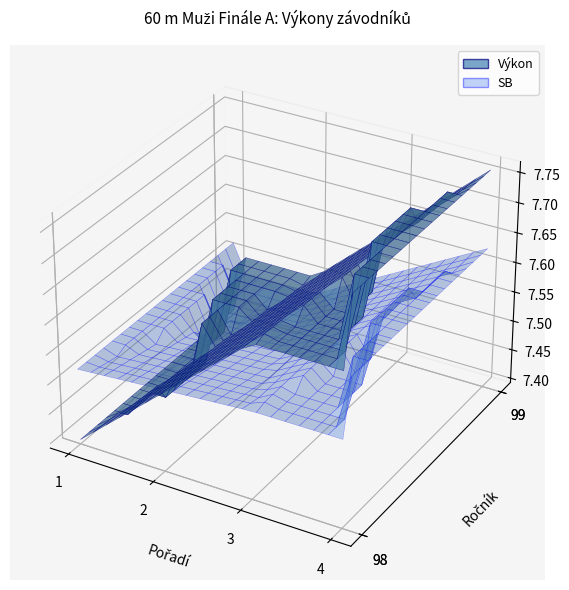

Reading left to right, transcribe all the data shown in this chart.

pořadí: pořadí=1.0	výkon=2.0	sb=3.0	ročník=4.0
výkon: pořadí=7.4	výkon=7.5	sb=7.7	ročník=7.8
sb: pořadí=7.5	výkon=7.5	sb=7.5	ročník=7.6
ročník: pořadí=98.0	výkon=99.0	sb=98.0	ročník=99.0